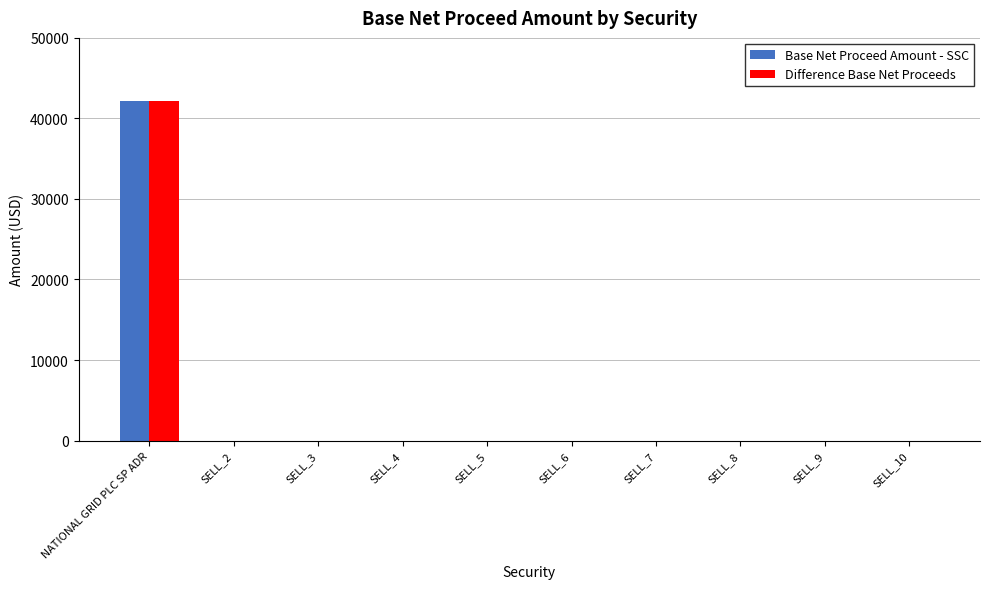

At which category is the sum across all series the highest?

NATIONAL GRID PLC SP ADR